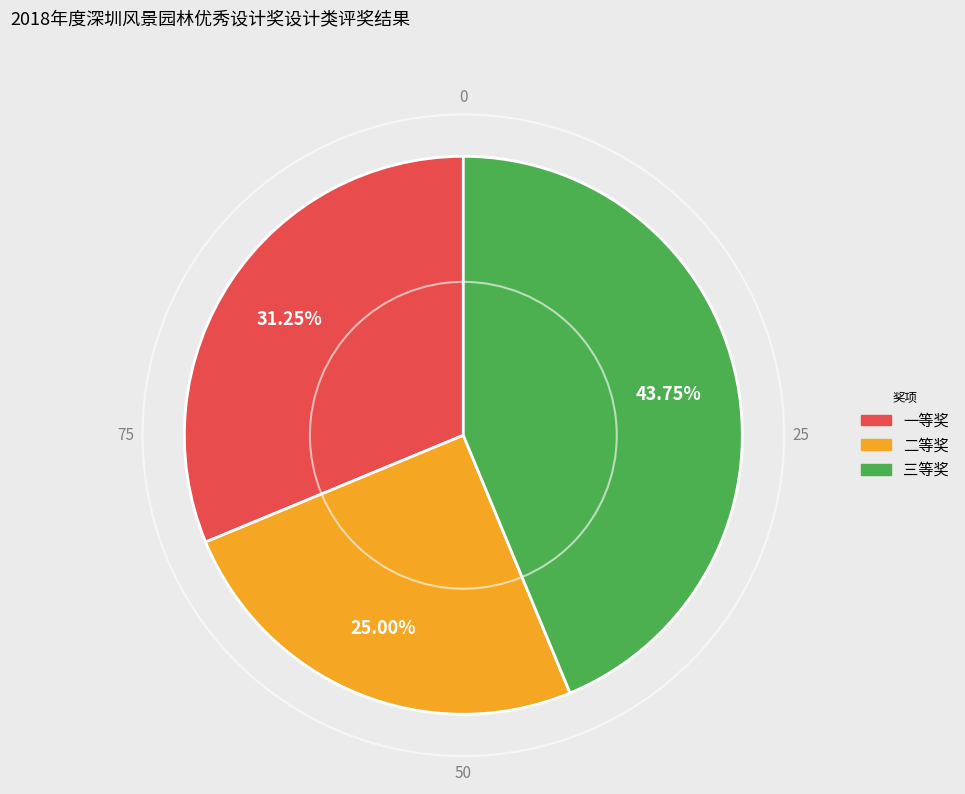

Which category has the biggest portion of the pie?

三等奖